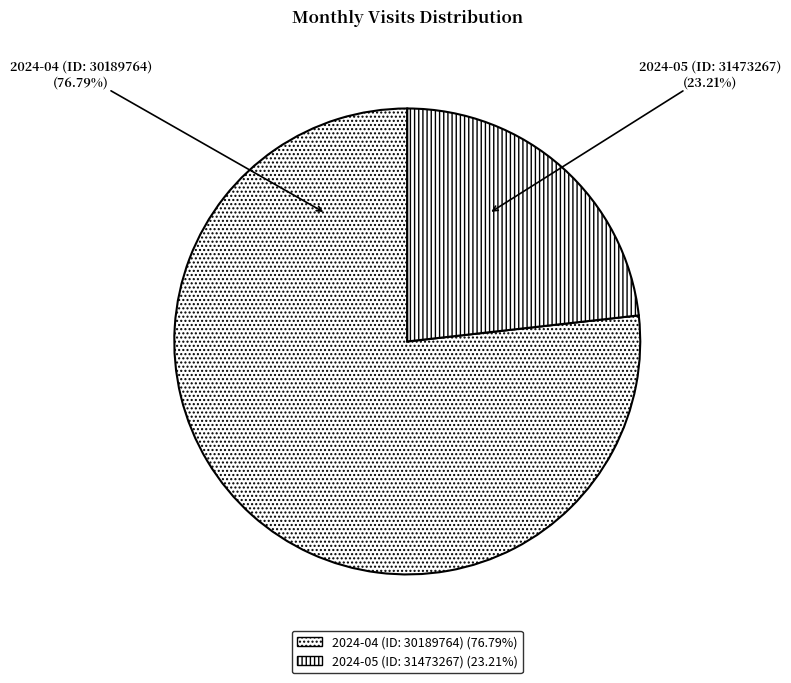

The 2024-04 (ID: 30189764) slice represents 77% of the pie. True or false?

True